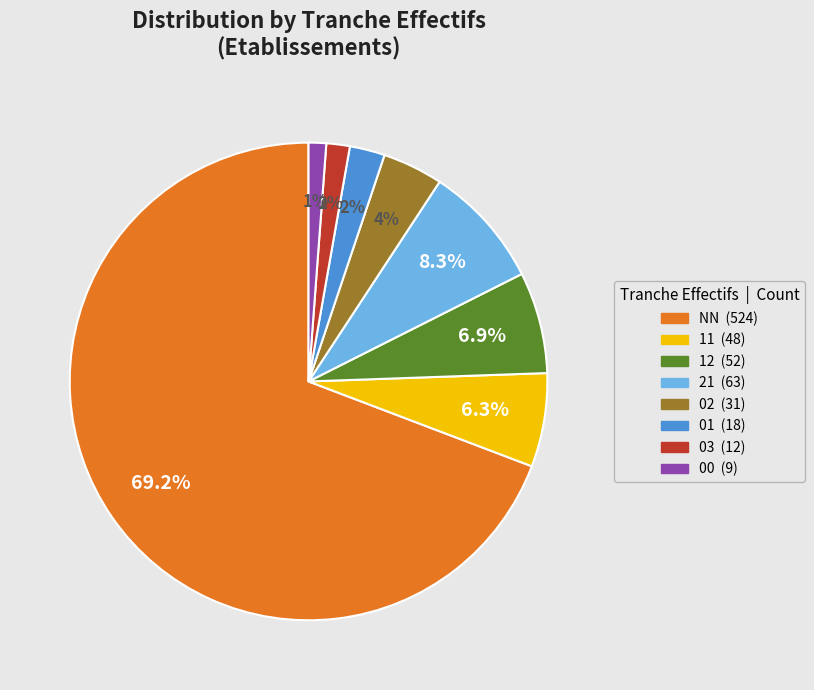

Combined, do 12 and 00 account for over 50%?

No